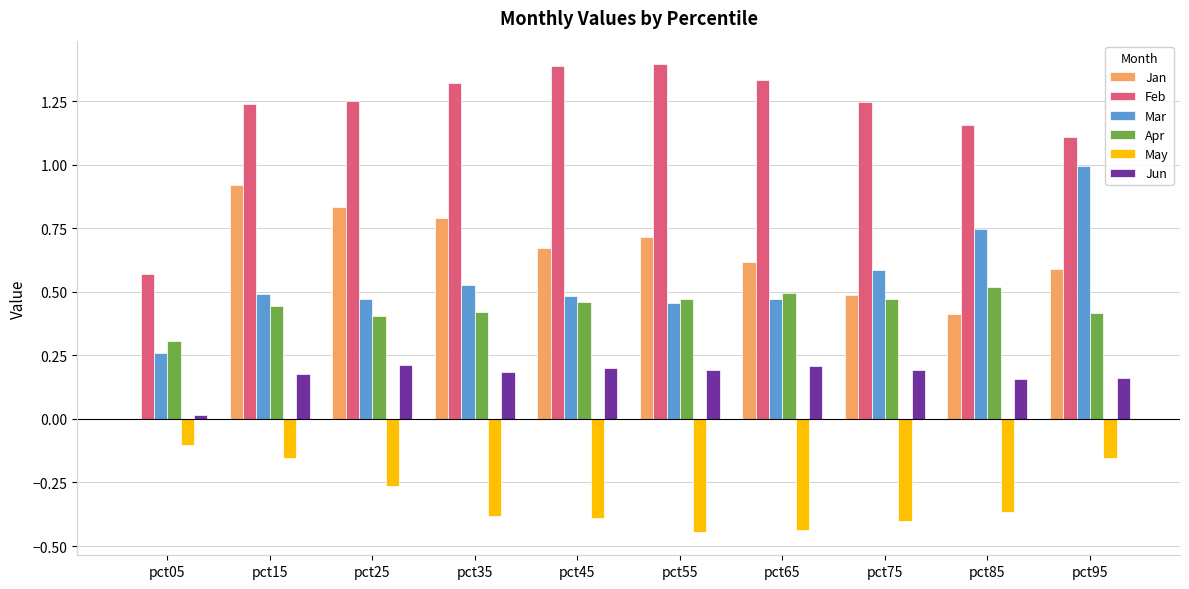

What is the spread (max minus min) of values at pct65?

1.8